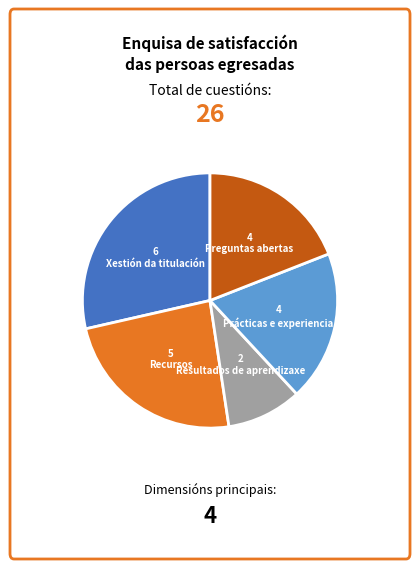

Is there any slice that represents more than half of the pie?

No